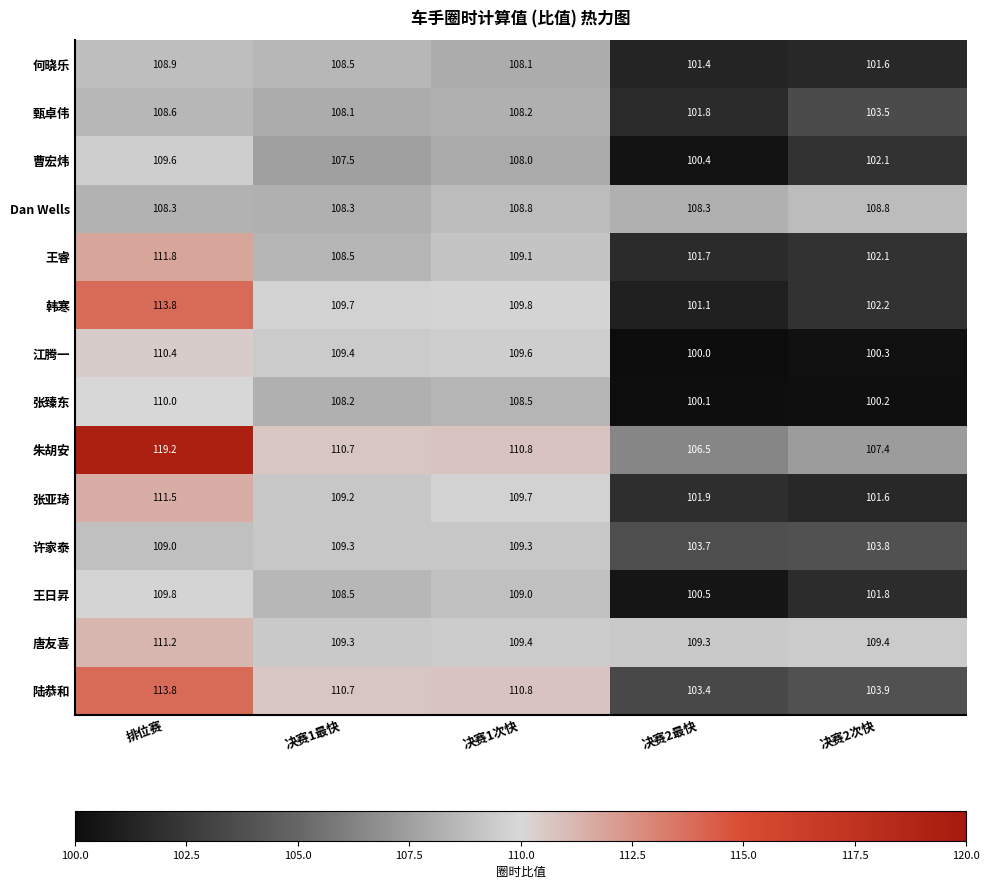

What is the difference between the 韩寒 values at 决赛2最快 and 排位赛?

12.7